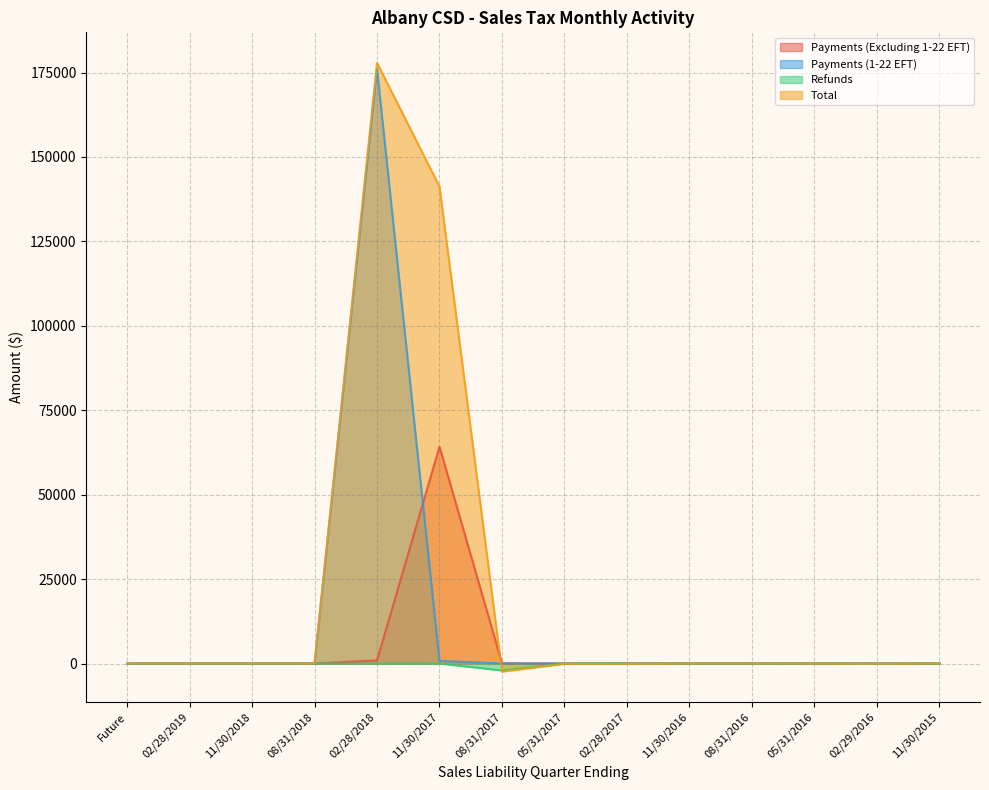

Does the chart have visible grid lines?

Yes